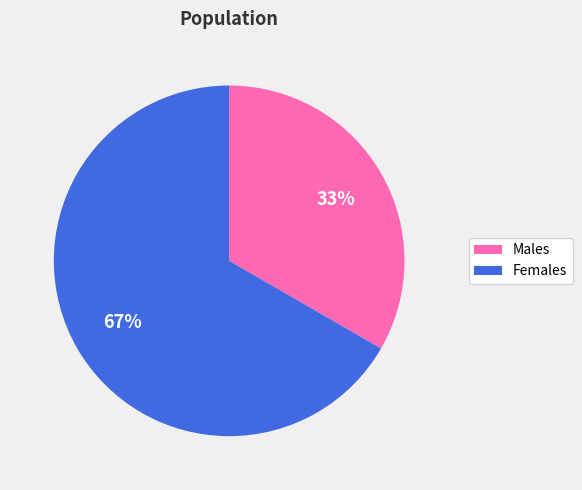

Does any single category account for the majority?

Yes